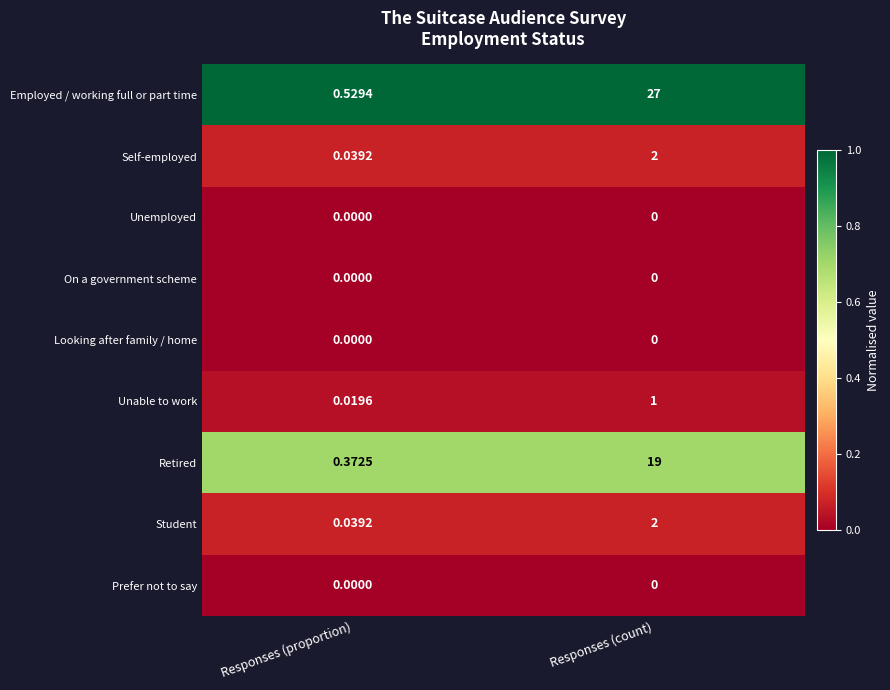

What is the difference between the highest and lowest values at Responses (count)?

27.0